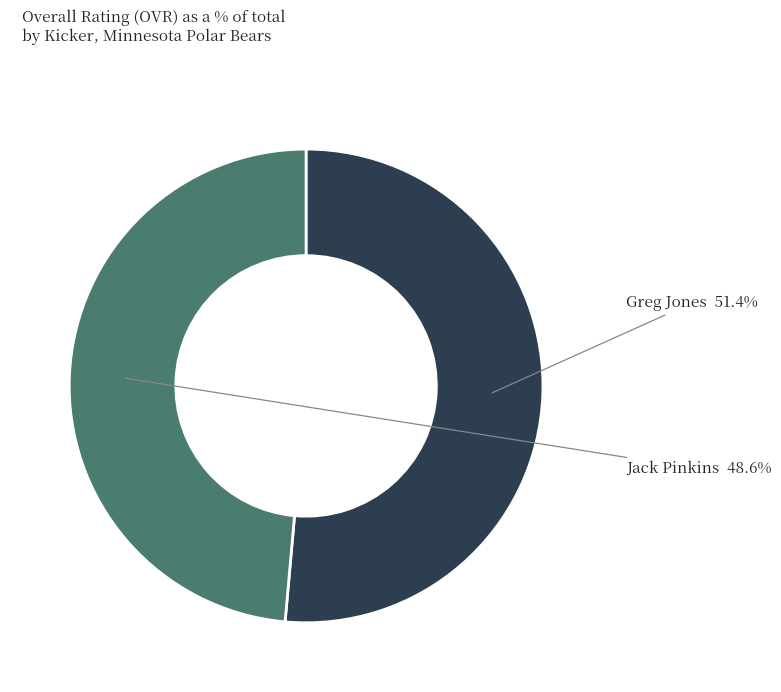

To the nearest percent, what is the average slice percentage?

50%